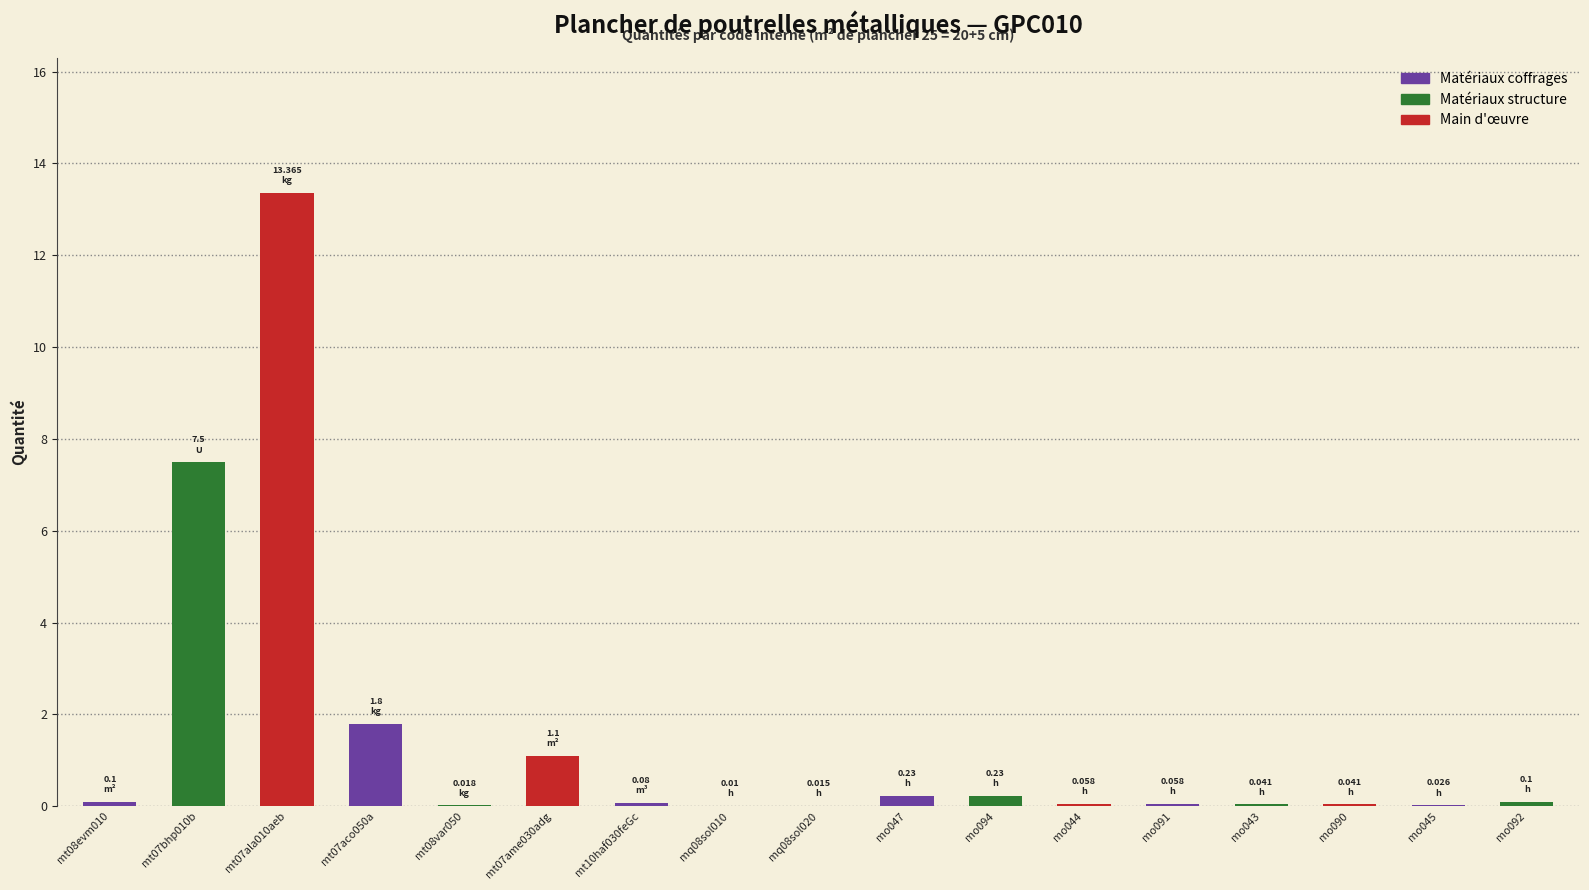

What is the sum of all values?

24.8